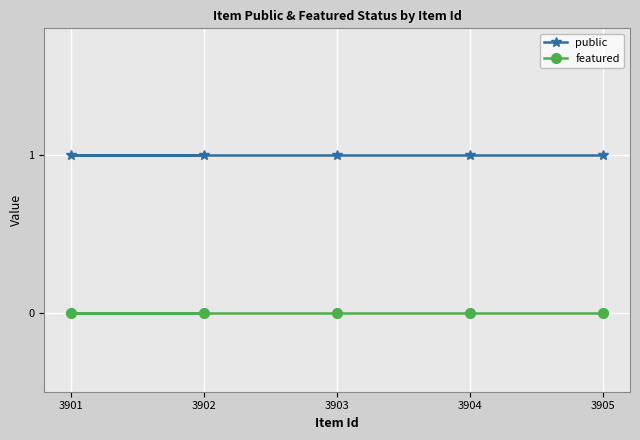

Which series has the largest total across all categories?

public